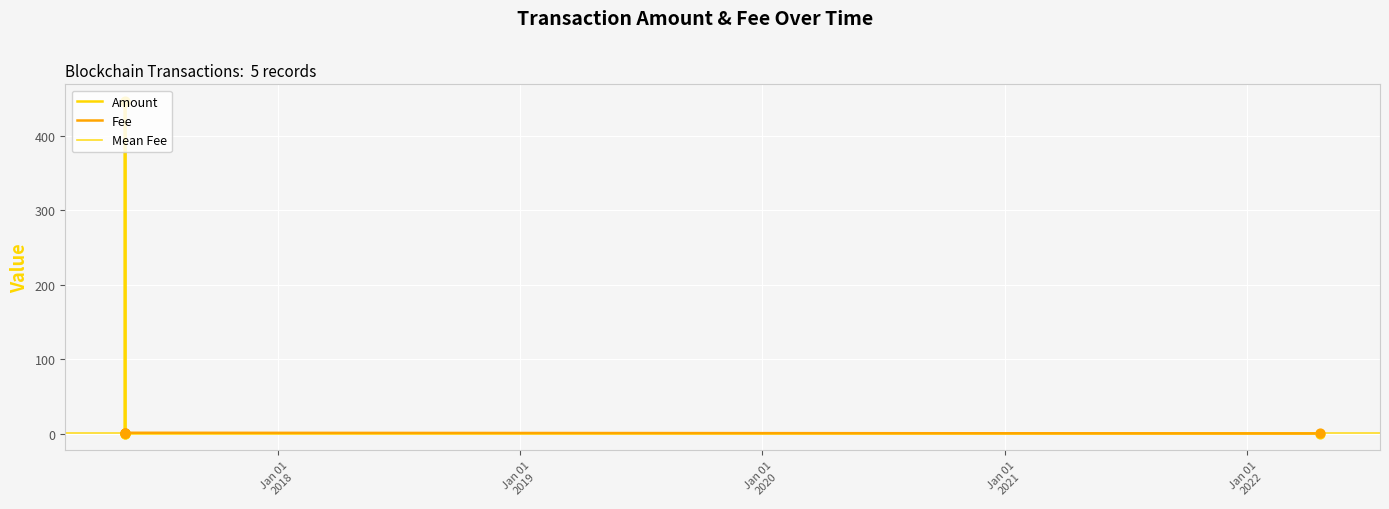

Which series has the largest total across all categories?

Amount